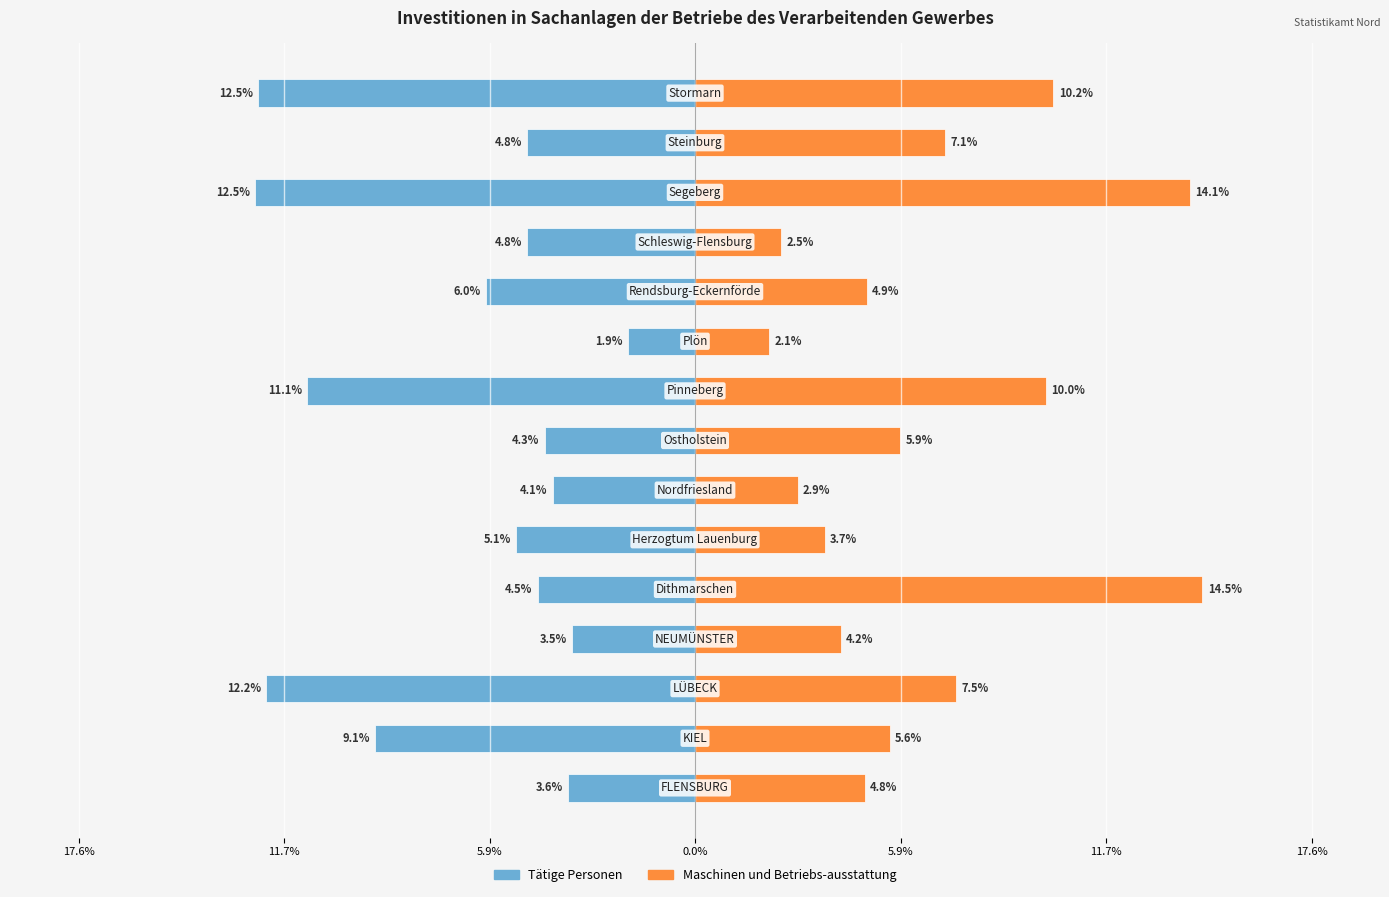

What are all the series names shown in the legend?

Tätige Personen, Maschinen und Betriebs-ausstattung